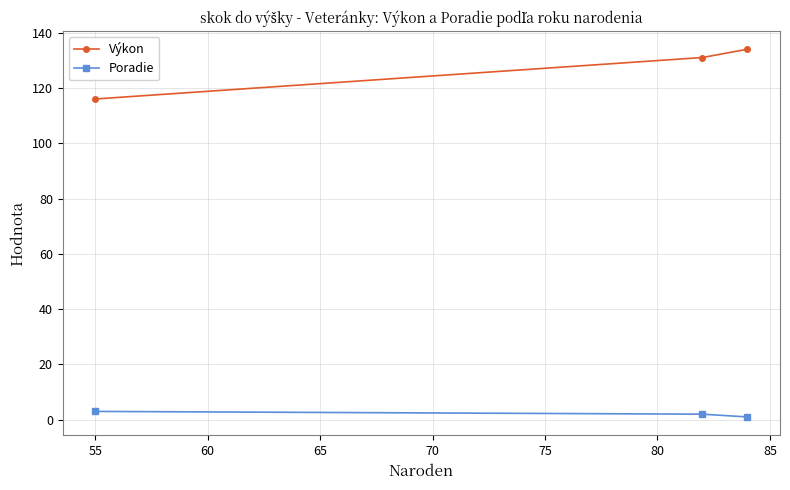

Reading right to left, extract all data points from this chart.

Výkon: 134	131	116
Poradie: 1	2	3